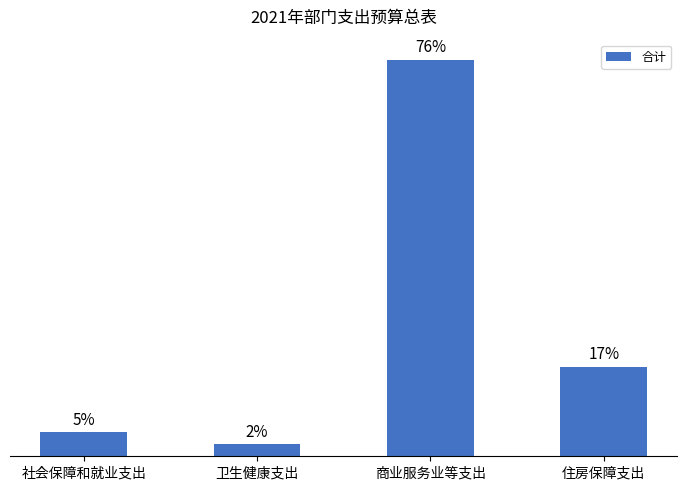

What is the difference between the second highest and minimum values?

3.0